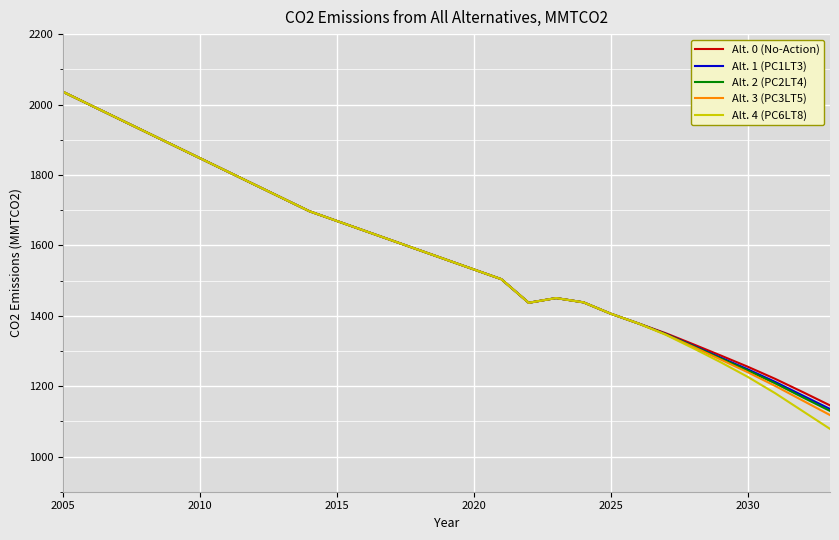

What is the smallest value displayed?

1078.5